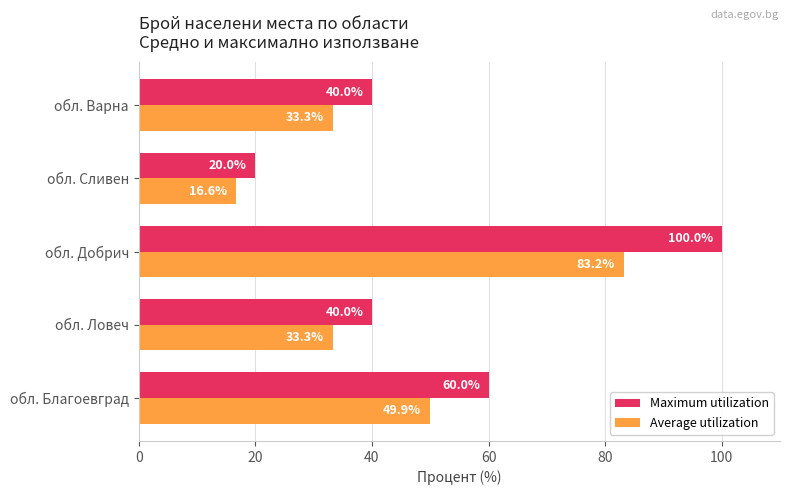

At обл. Ловеч, list the series in order from smallest to largest.

Average utilization, Maximum utilization